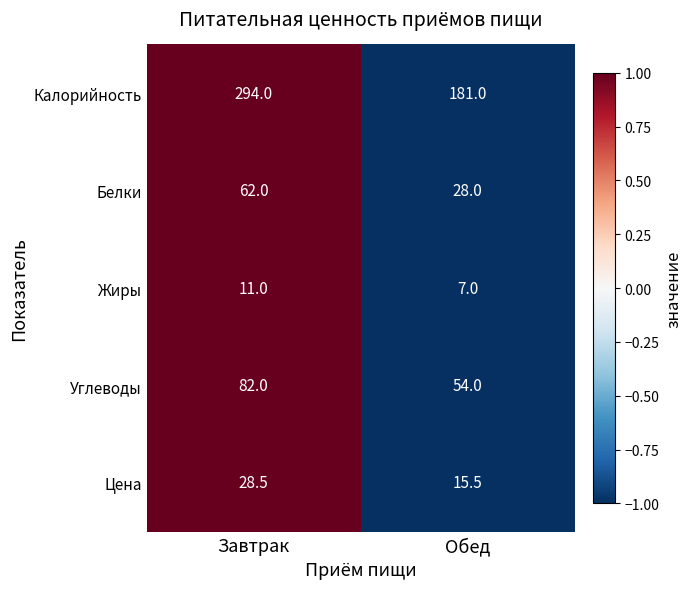

Reading left to right, extract all data points from this chart.

Калорийность: 294.0	181.0
Белки: 62.0	28.0
Жиры: 11.0	7.0
Углеводы: 82.0	54.0
Цена: 28.5	15.5